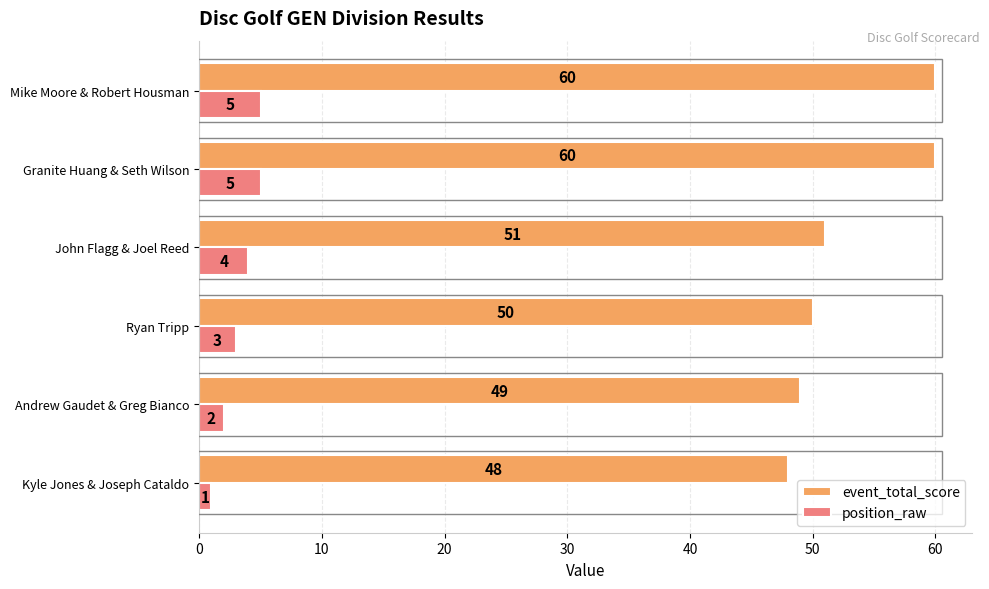

Is it true that event_total_score equals 68 at John Flagg & Joel Reed?

False